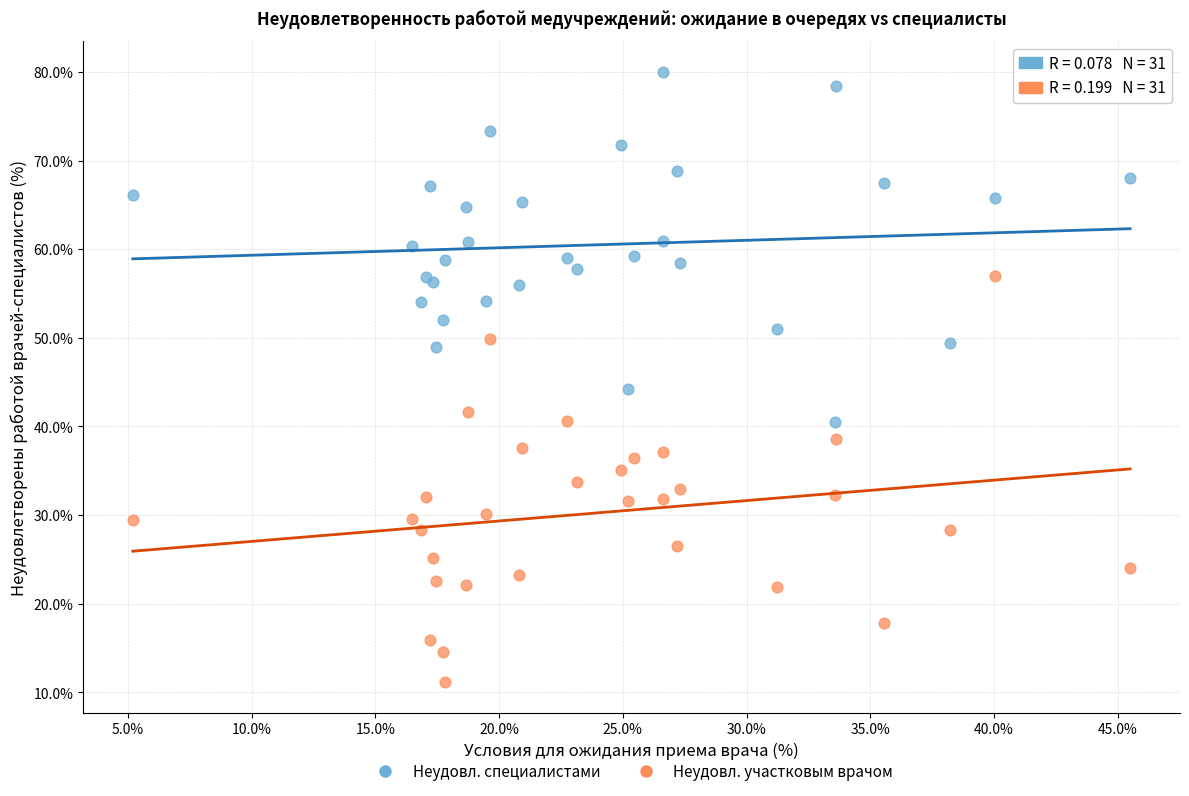

Which series reaches the maximum Y coordinate?

Неудовл. специалистами